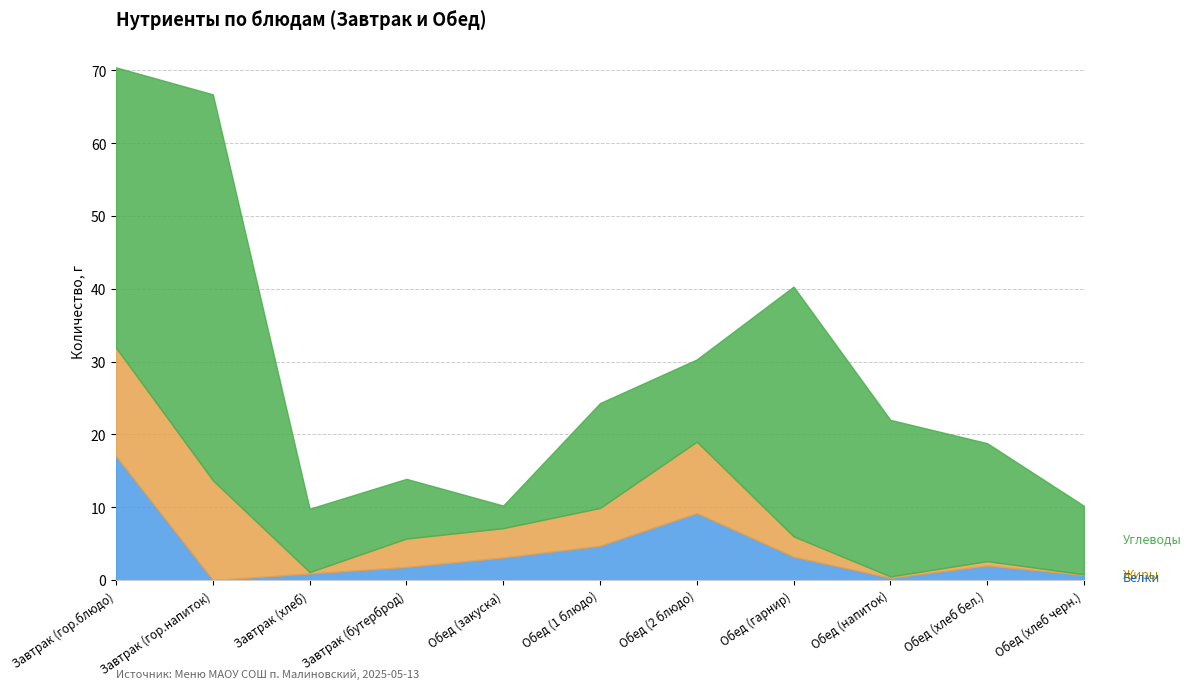

In Углеводы, how many points are lower than both neighbors (excluding endpoints)?

2